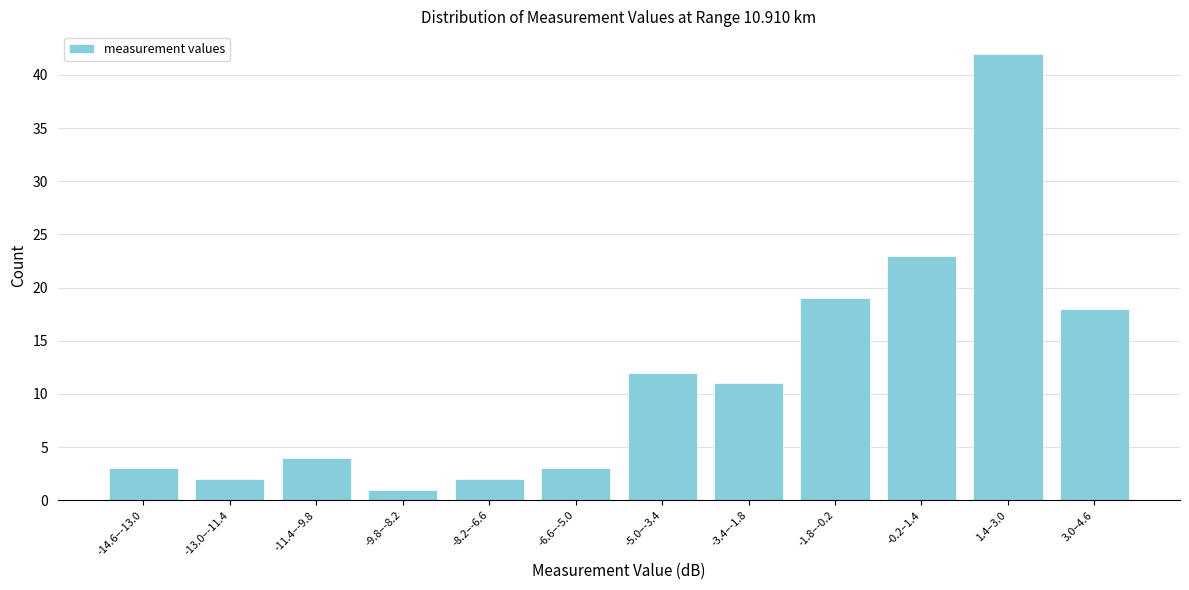

Reading left to right, extract all data points from this chart.

-14.6–-13.0=3	-13.0–-11.4=2	-11.4–-9.8=4	-9.8–-8.2=1	-8.2–-6.6=2	-6.6–-5.0=3	-5.0–-3.4=12	-3.4–-1.8=11	-1.8–-0.2=19	-0.2–1.4=23	1.4–3.0=42	3.0–4.6=18